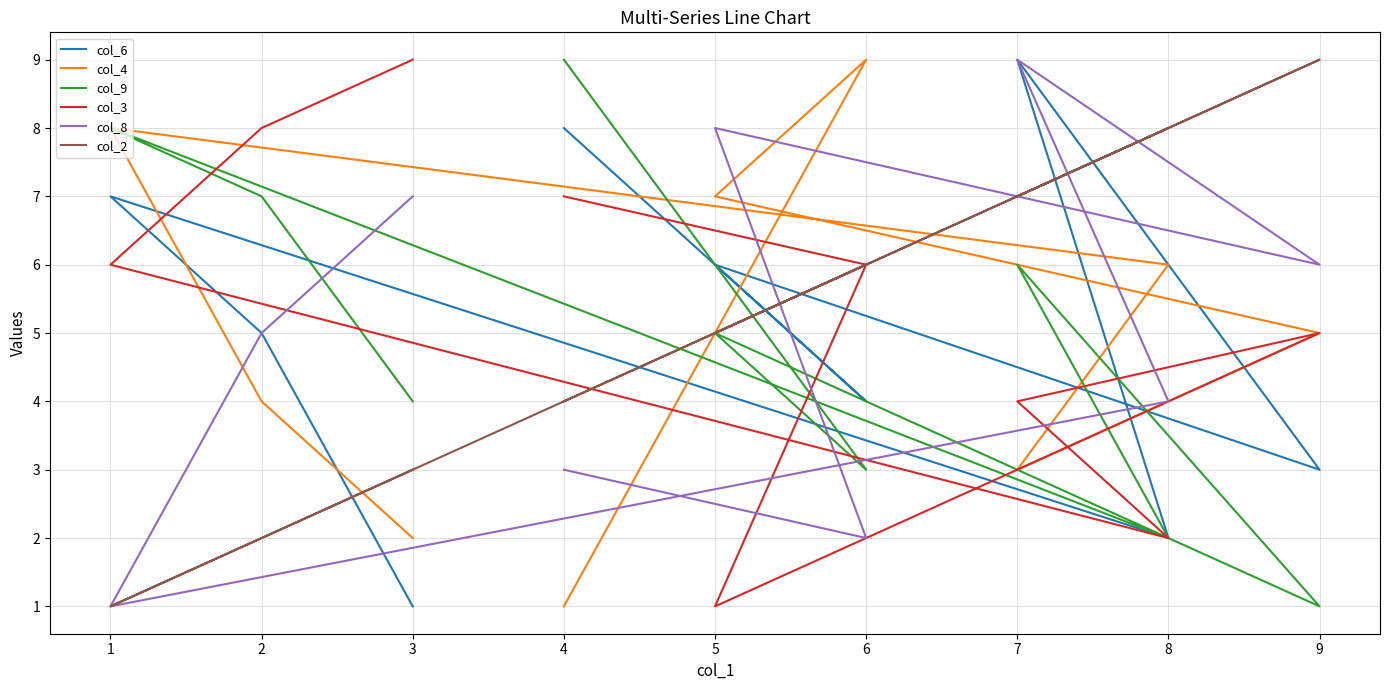

How many times do col_4 and col_2 cross each other?

4